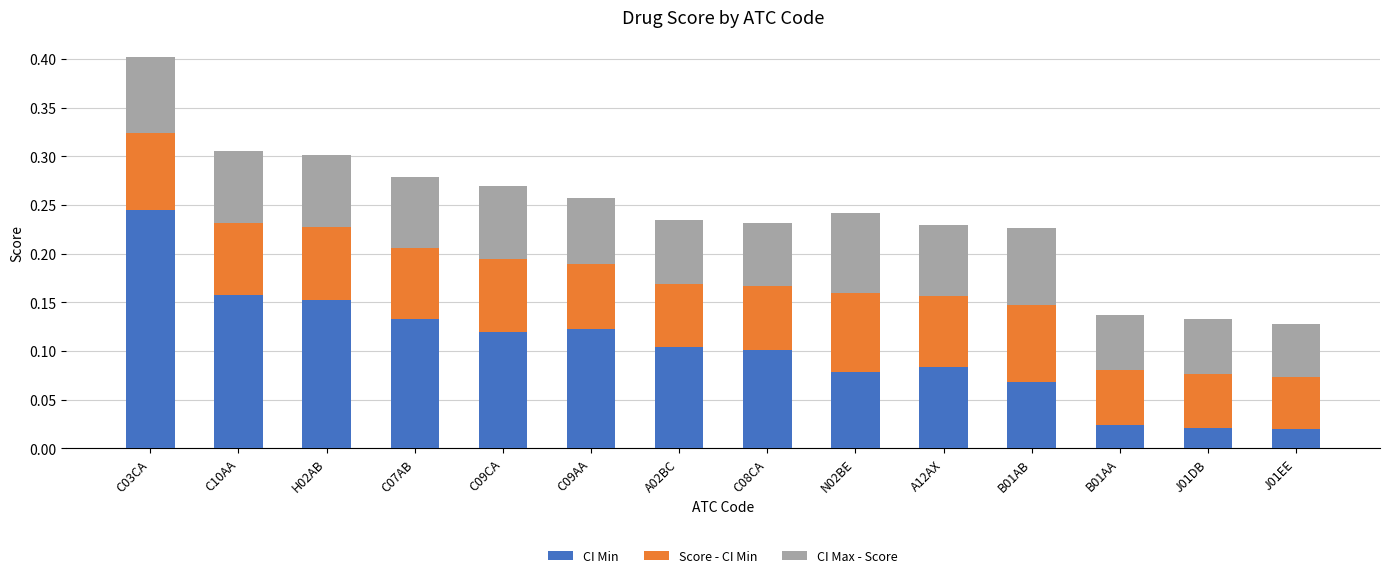

What are all the series names shown in the legend?

CI Min, Score - CI Min, CI Max - Score